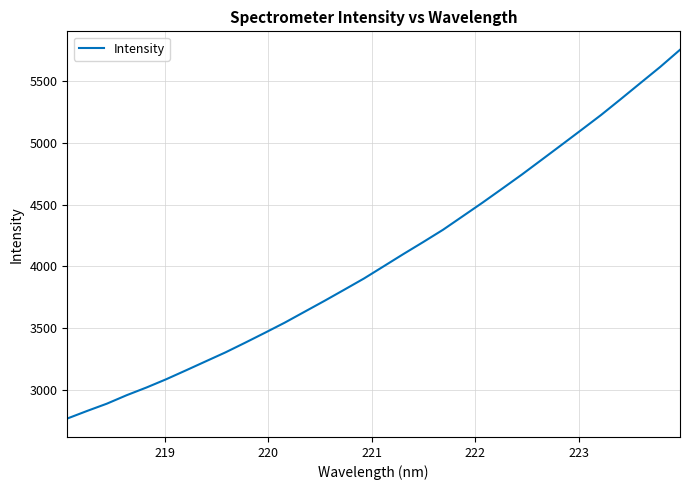

What is the maximum value shown in the chart?

5755.9